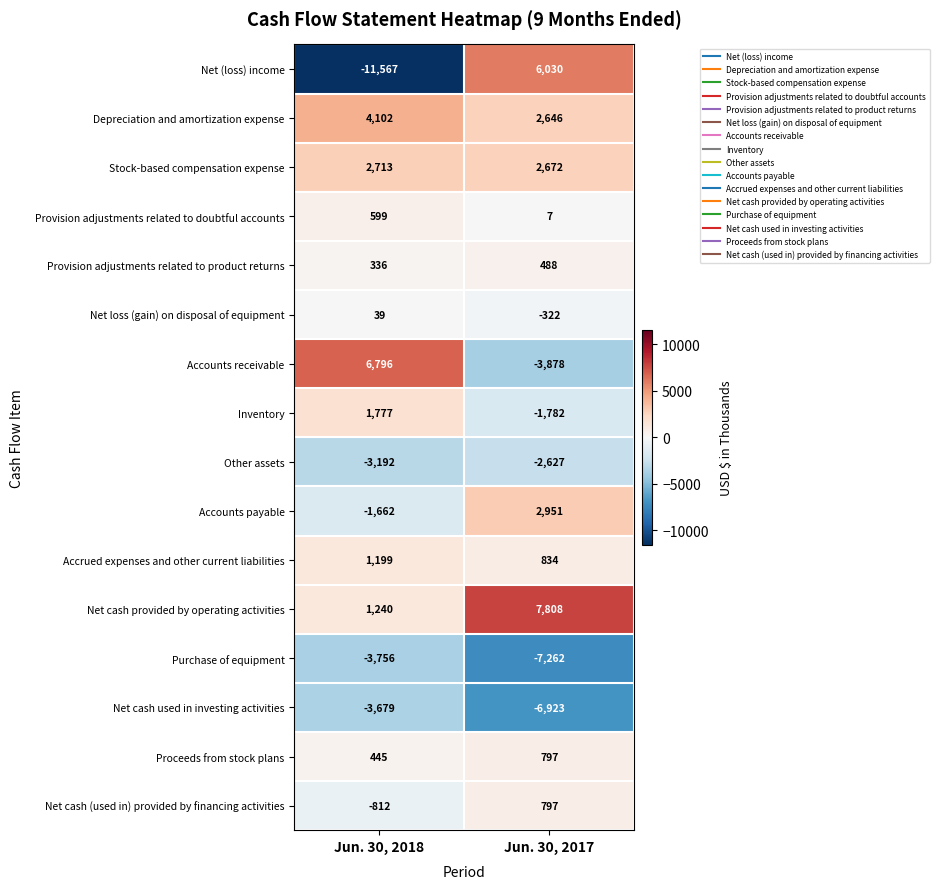

Read the Net cash provided by operating activities value at Jun. 30, 2018.

1240